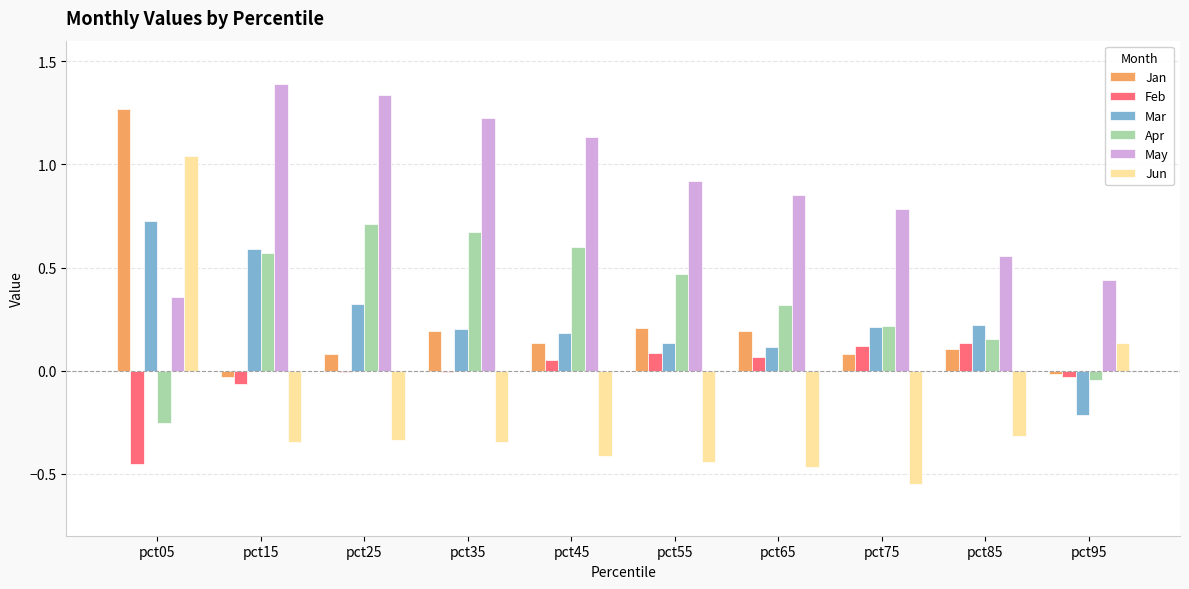

At which label does May reach its peak?

pct15